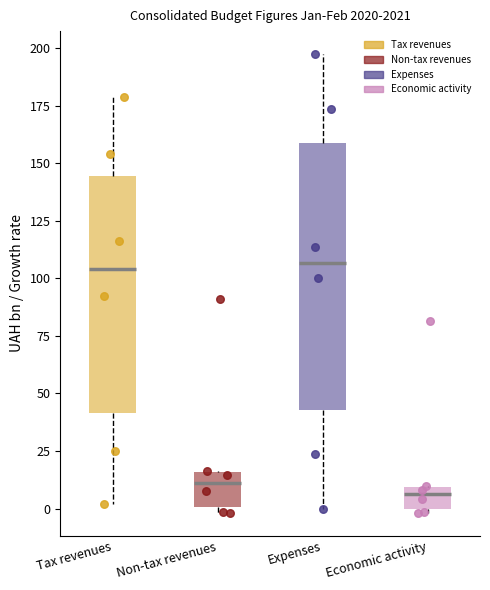

Comparing the boxes themselves (not the whiskers), which one is the tallest?

Expenses